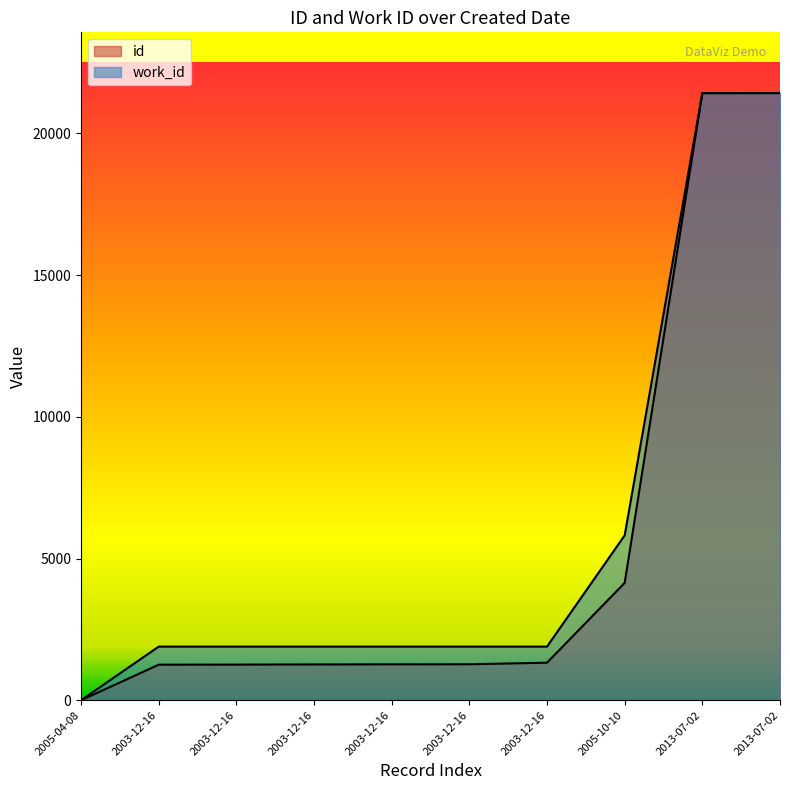

What is the difference between the maximum and minimum values in the id series?

21420.0